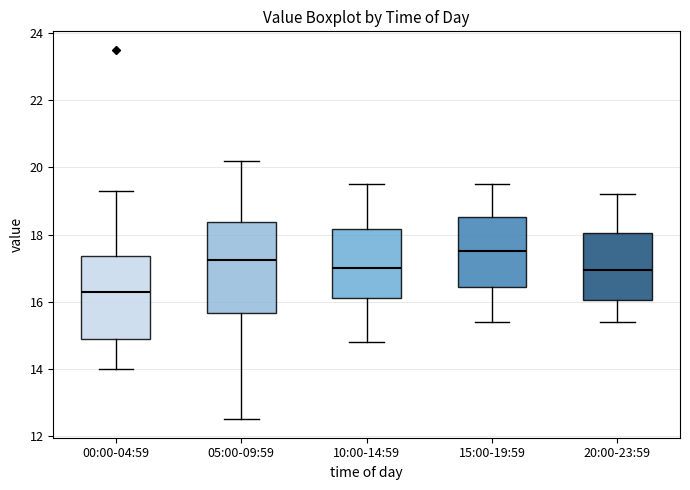

Comparing the boxes themselves (not the whiskers), which one is the tallest?

05:00-09:59